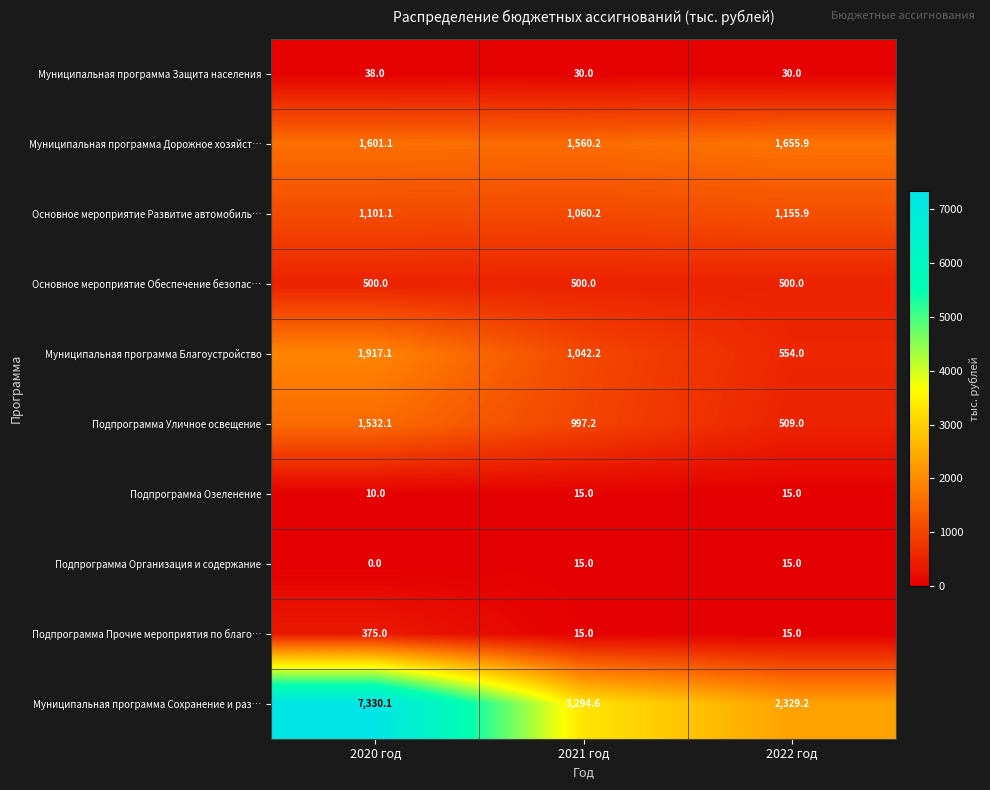

At which category is the sum across all series the highest?

2020 год